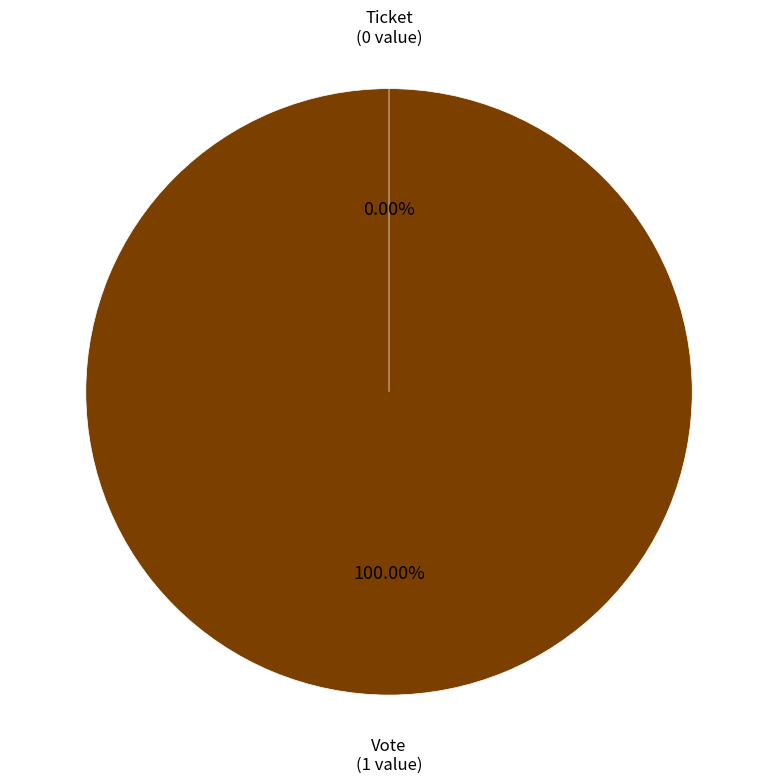

Rank the categories by value from lowest to highest.

Ticket, Vote